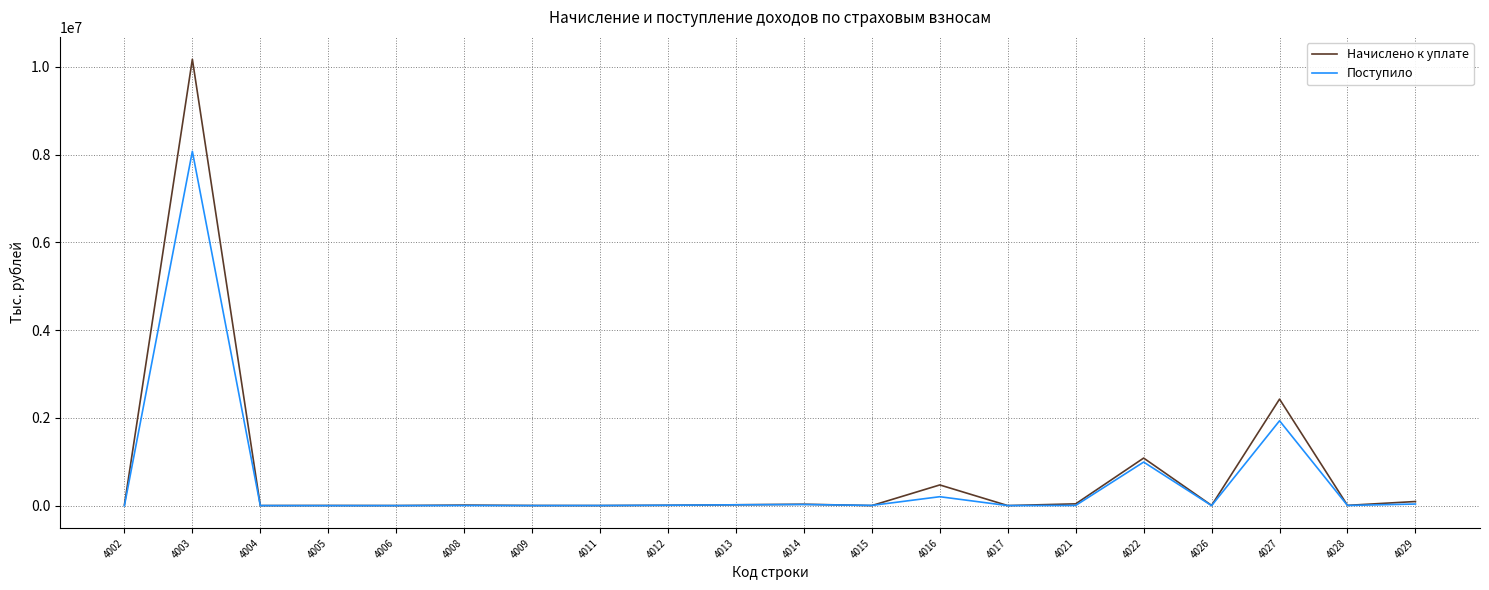

List the series in order of their peak value, lowest first.

Поступило, Начислено к уплате